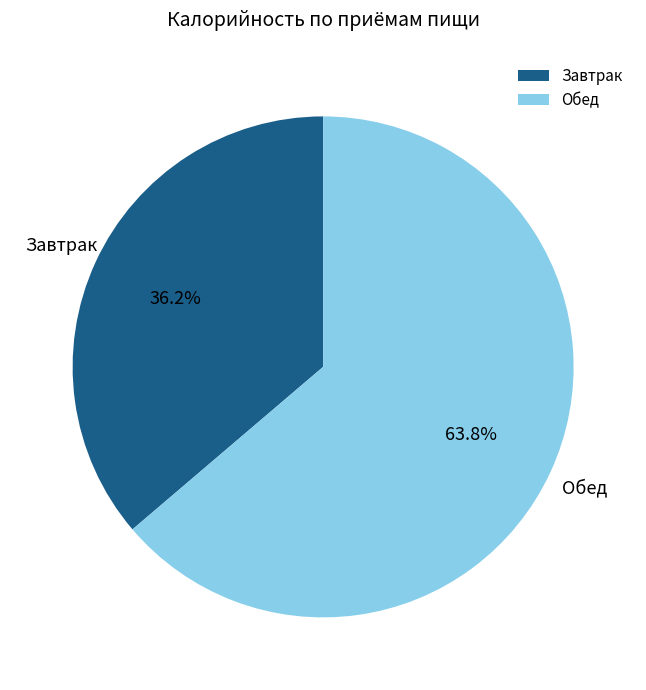

What percentage is the Завтрак slice, to the nearest percent?

36%